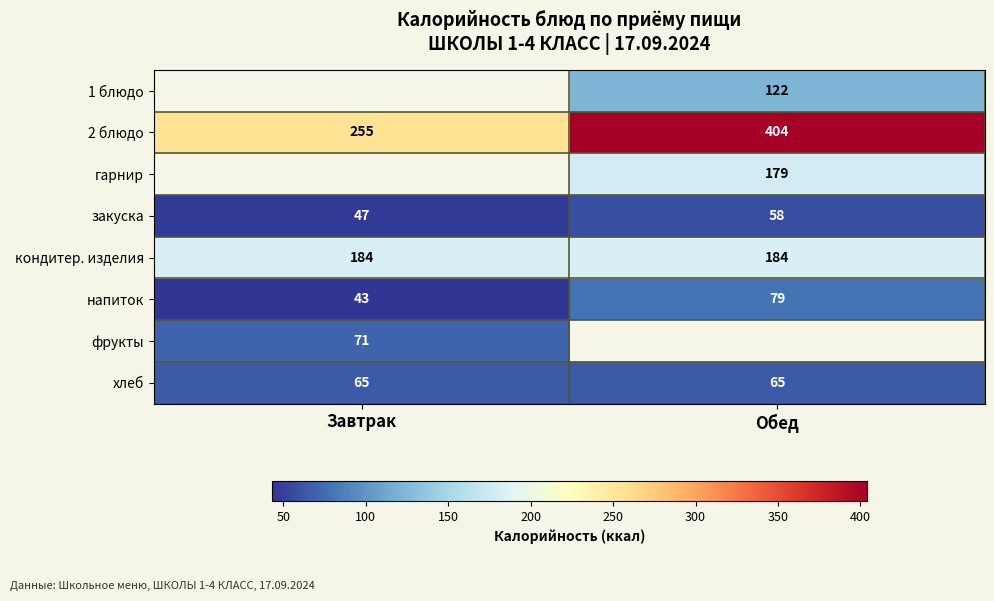

Is it true that фрукты equals 110 at Завтрак?

False